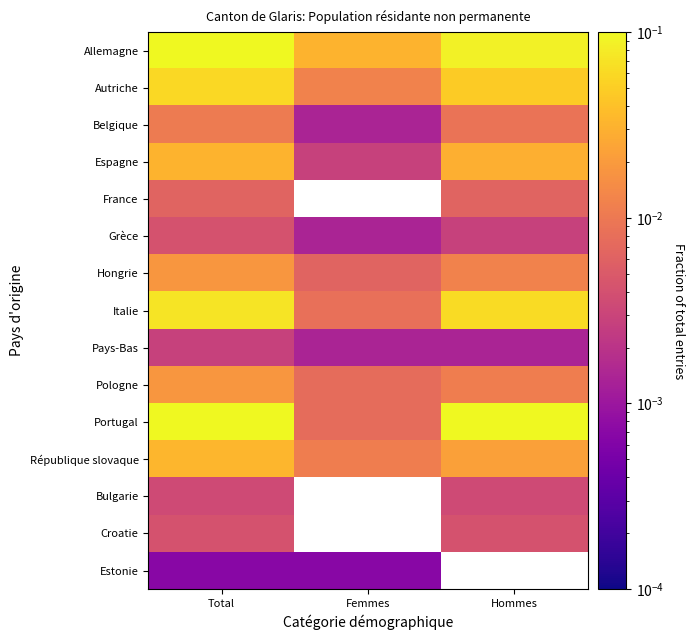

At how many categories does at least one series exceed 0?

3